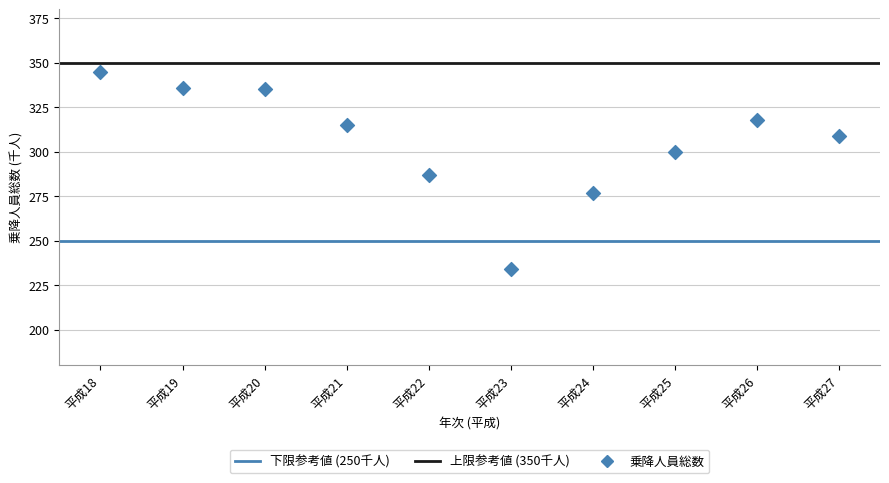

What Y value in the scatter plot is closest to 289?

287